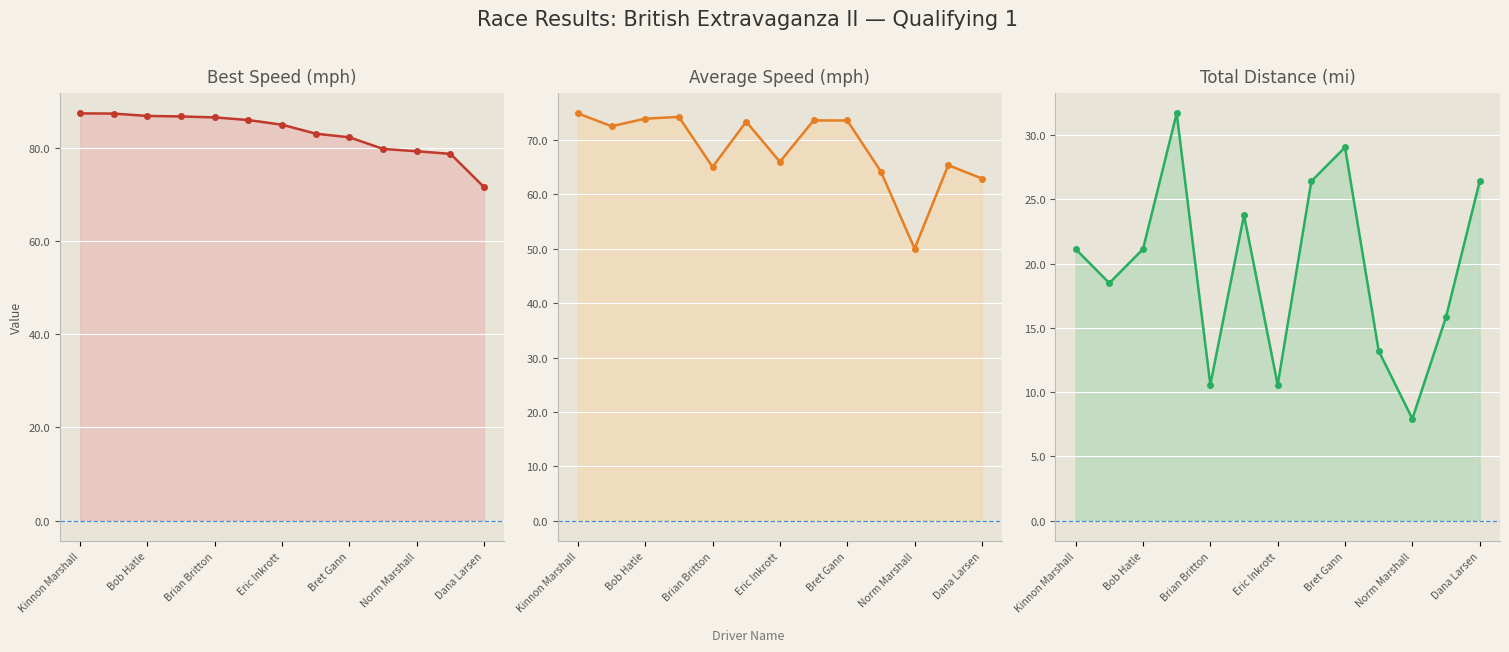

What are all the series names shown in the legend?

Best Speed, Average Speed, Total Distance